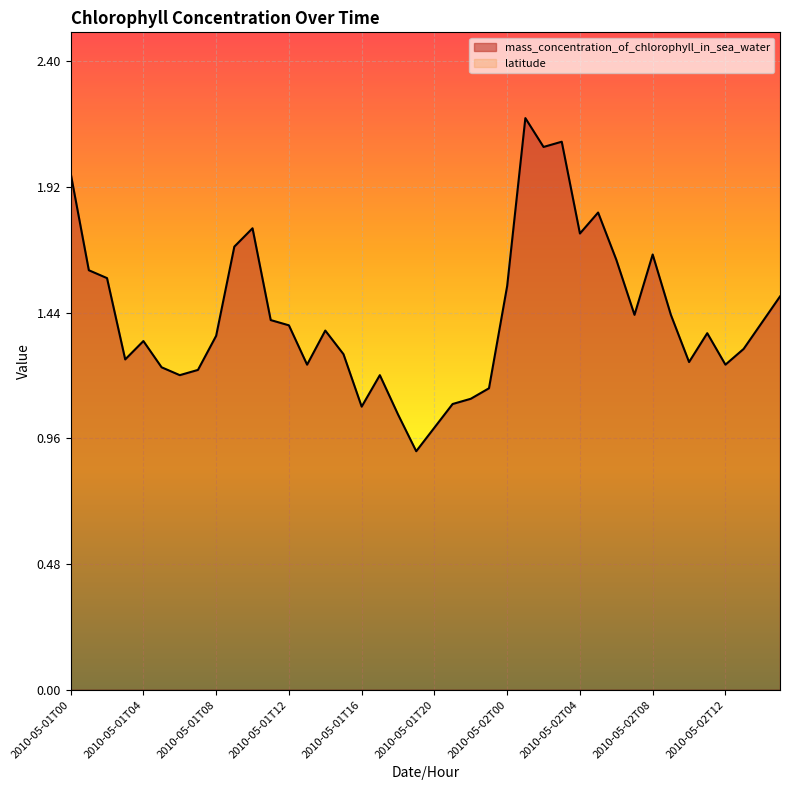

Rank the categories by value from lowest to highest.

2010-05-01T19, 2010-05-01T20, 2010-05-01T18, 2010-05-01T16, 2010-05-01T21, 2010-05-01T22, 2010-05-01T23, 2010-05-01T06, 2010-05-01T17, 2010-05-01T07, 2010-05-01T05, 2010-05-01T13, 2010-05-02T12, 2010-05-02T10, 2010-05-01T03, 2010-05-01T15, 2010-05-02T13, 2010-05-01T04, 2010-05-01T08, 2010-05-02T11, 2010-05-01T14, 2010-05-01T12, 2010-05-02T14, 2010-05-01T11, 2010-05-02T07, 2010-05-02T09, 2010-05-02T15, 2010-05-02T00, 2010-05-01T02, 2010-05-01T01, 2010-05-02T06, 2010-05-02T08, 2010-05-01T09, 2010-05-02T04, 2010-05-01T10, 2010-05-02T05, 2010-05-01T00, 2010-05-02T02, 2010-05-02T03, 2010-05-02T01